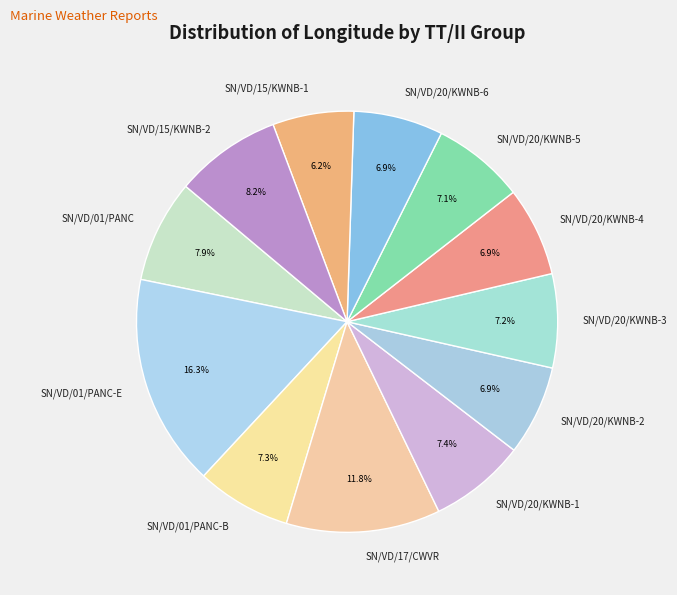

Count the number of slices in the pie.

12